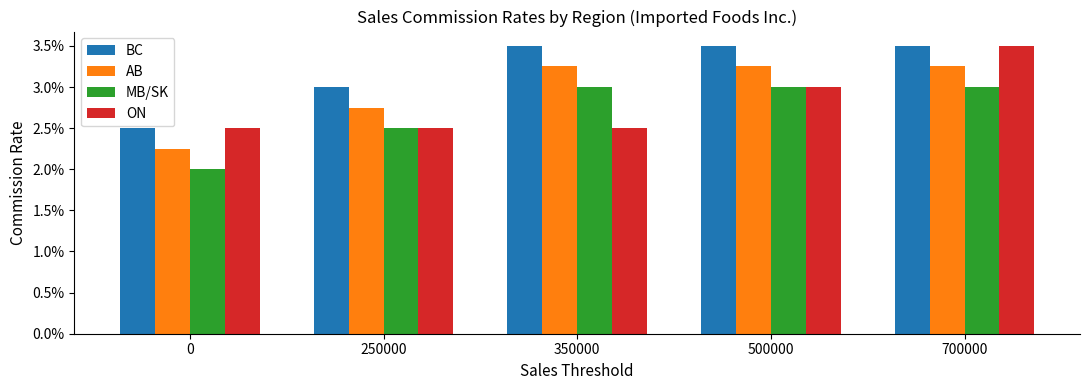

At 350000, list the series in order from largest to smallest.

BC, AB, MB/SK, ON